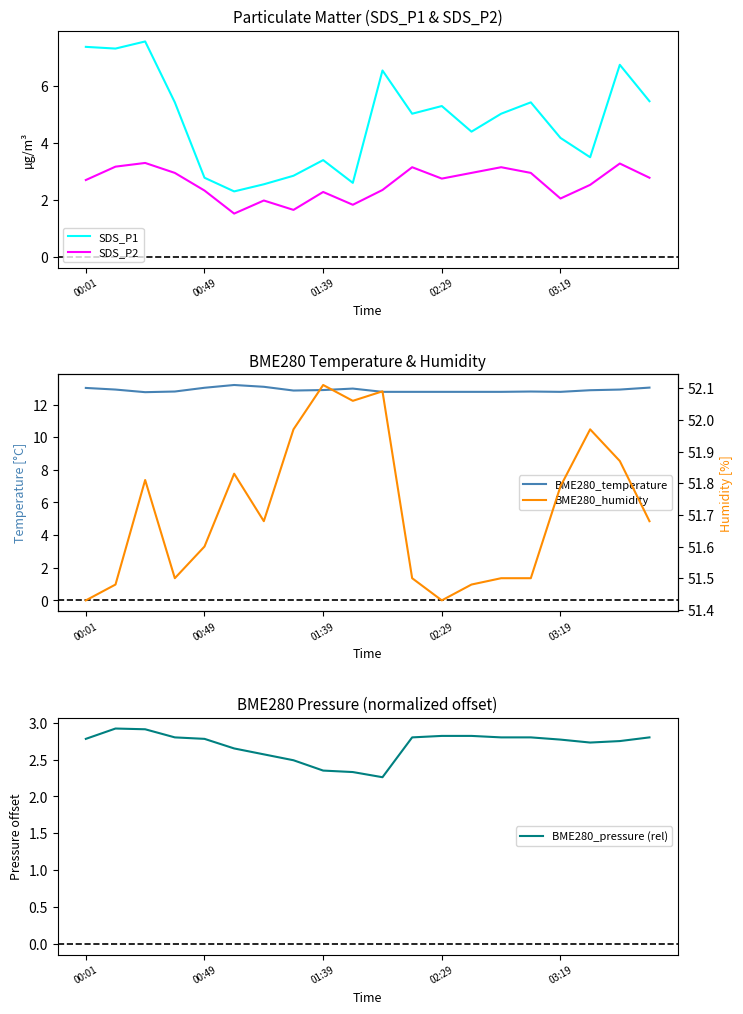

What is the spread (max minus min) of values at 6?

49.7